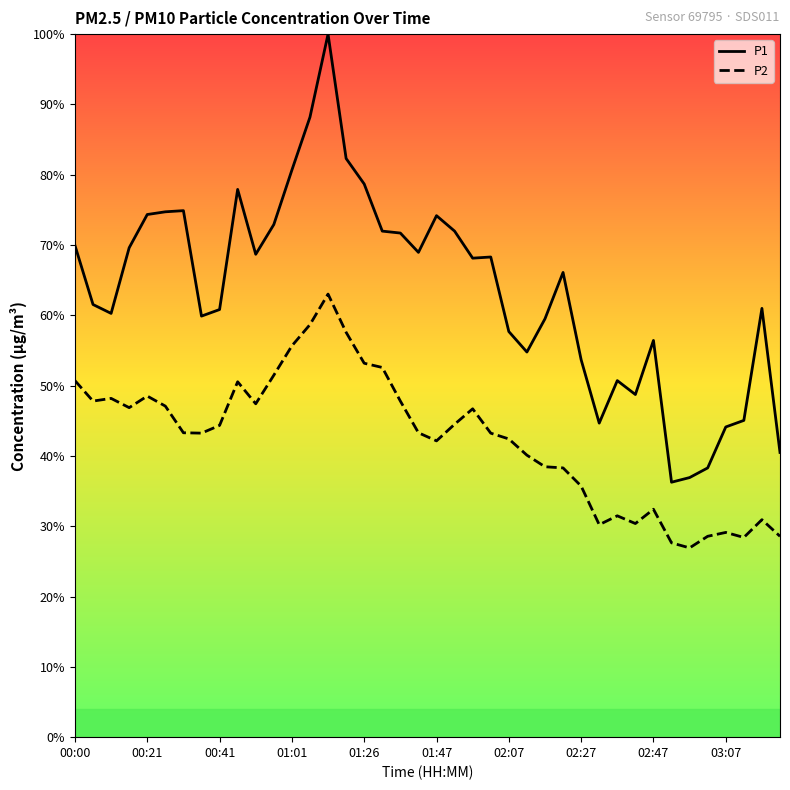

True or false: P1 and P2 intersect in this chart.

False